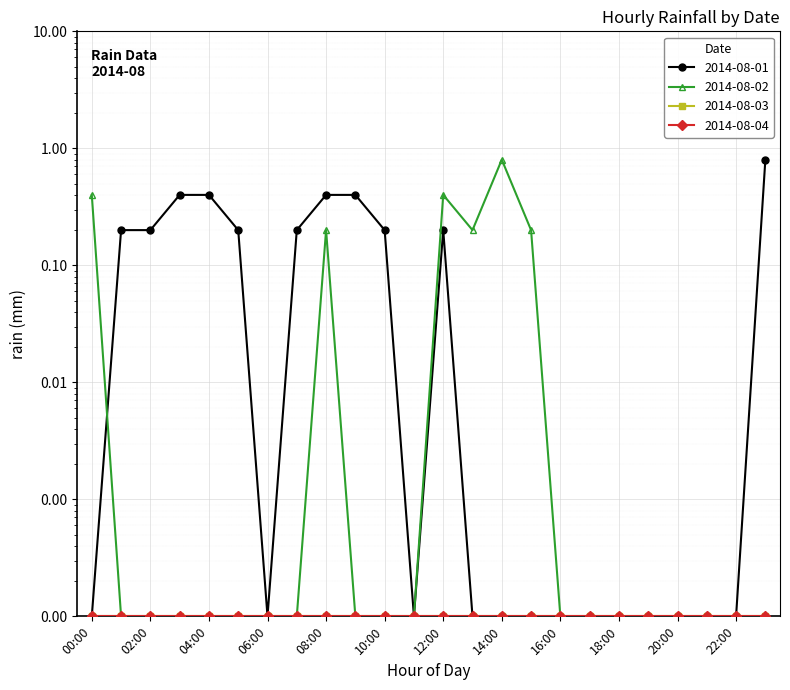

Which series has the widest spread of values?

2014-08-01